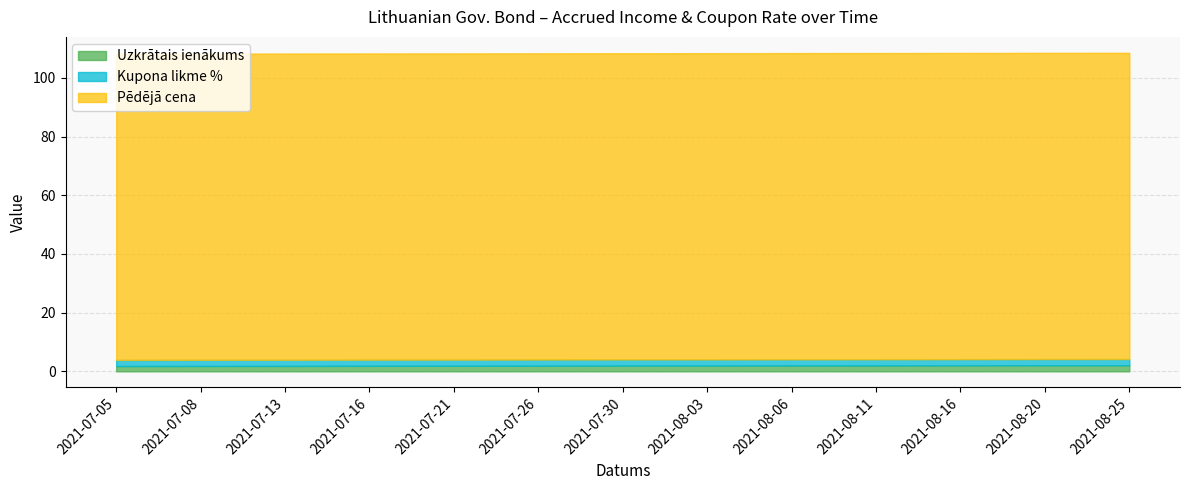

Reading left to right, transcribe all the data shown in this chart.

Uzkrātais ienākums: 1.8	1.8	1.8	1.9	1.9	1.9	2.0	2.0	2.0	2.0	2.0	2.1	2.1
Kupona likme %: 2.1	2.1	2.1	2.1	2.1	2.1	2.1	2.1	2.1	2.1	2.1	2.1	2.1
Pēdējā cena: 104.4	104.4	104.4	104.4	104.4	104.4	104.4	104.4	104.4	104.4	104.4	104.4	104.4